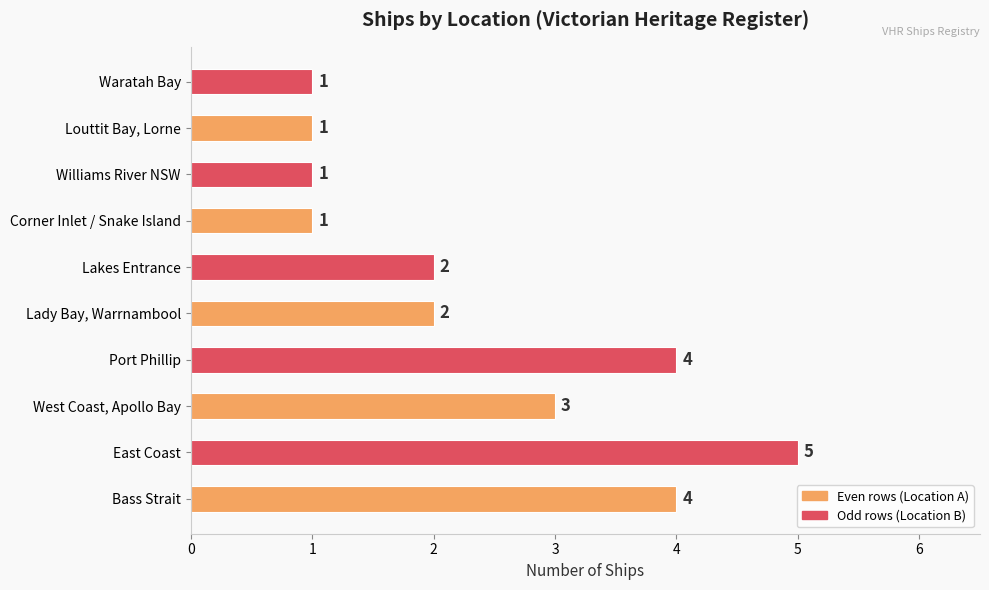

Reading top to bottom, extract all data points from this chart.

1	1	1	1	2	2	4	3	5	4